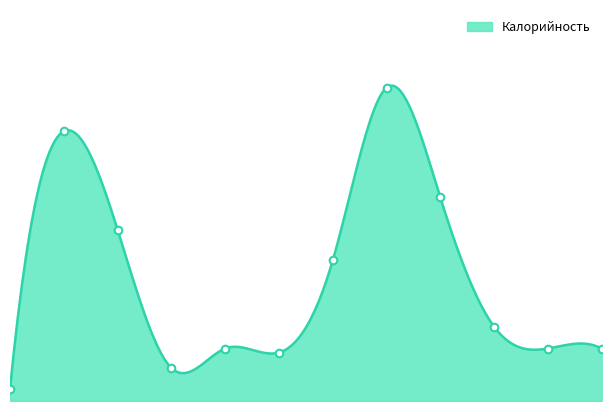

What is the ratio of the value at Картофельное пюре to the value at Помидоры свежие?

14.1